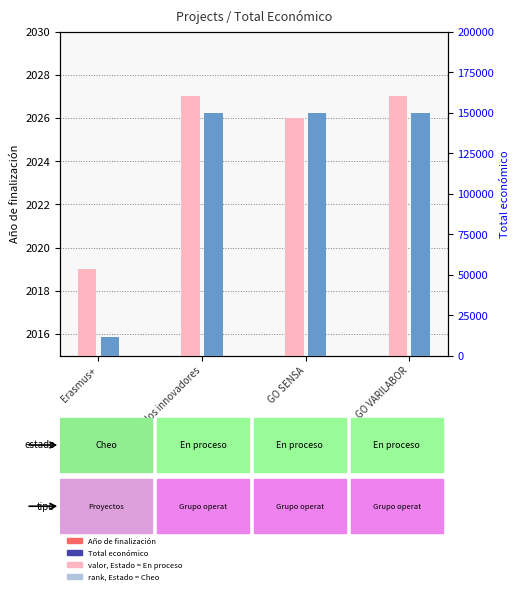

Which series changed the most between GO SENSA and GO VARILABOR?

Año de finalización